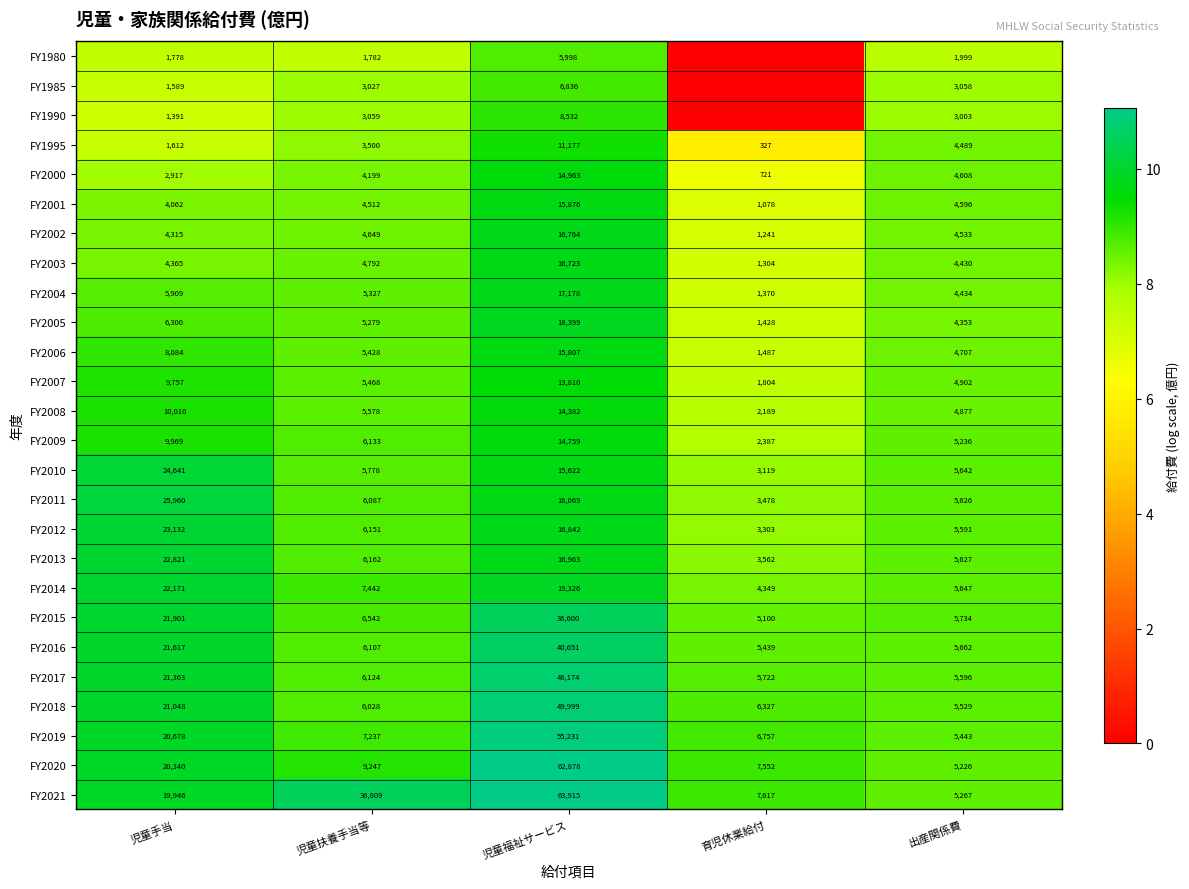

Which category has the lowest value across all series?

育児休業給付